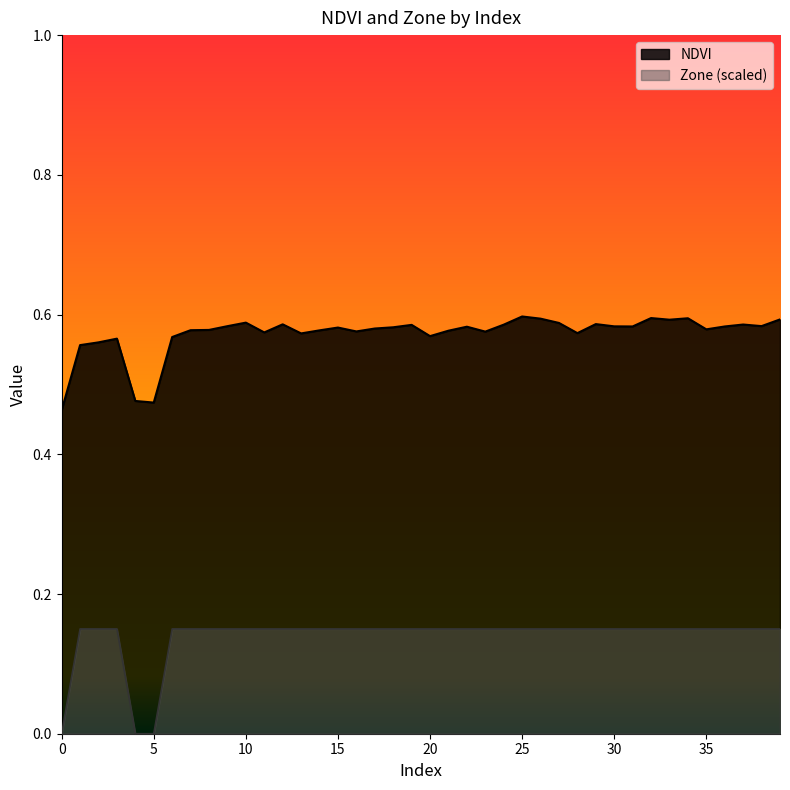

Rank the series at 38 from highest to lowest value.

NDVI, Zone